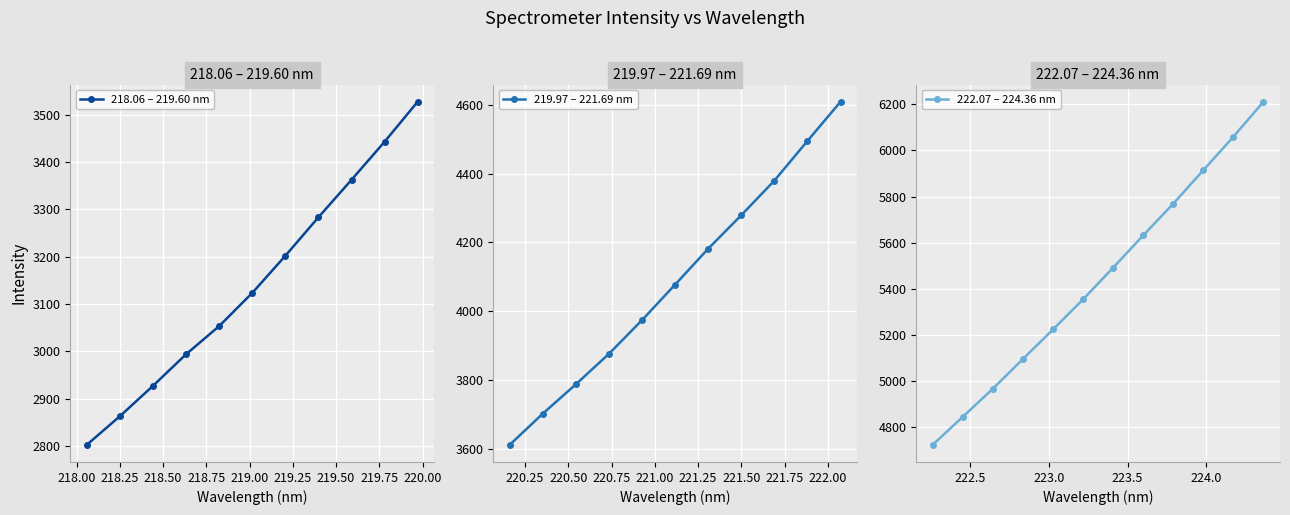

True or false: 218.06 – 219.60 nm has more than 0 points higher than both neighbors.

False